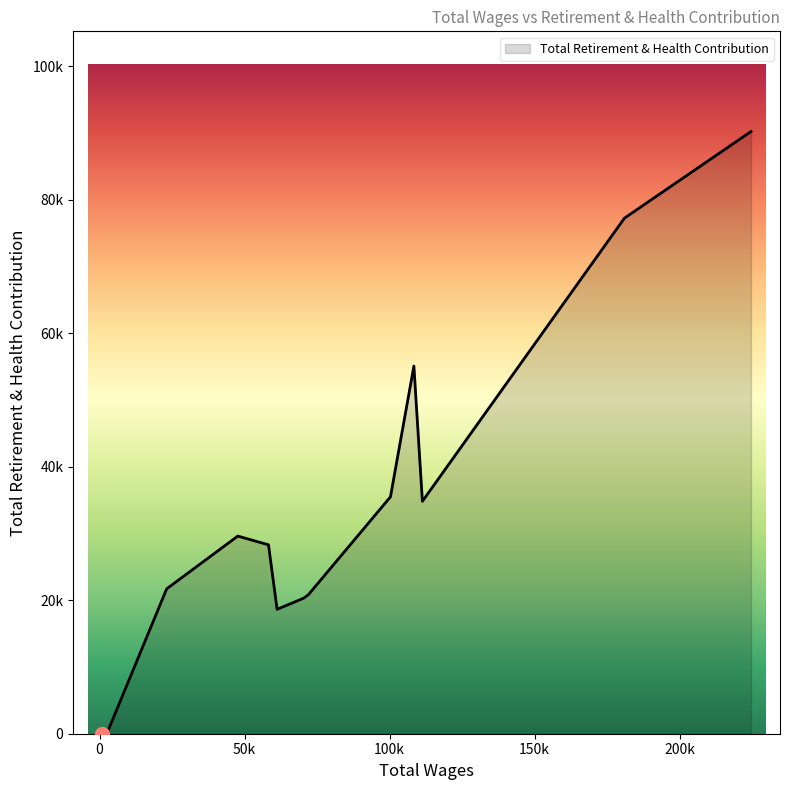

List the labels in order of value, smallest first.

2482, 882, 61206, 70365, 72006, 23131, 58242, 47656, 111313, 100299, 108384, 180985, 224633